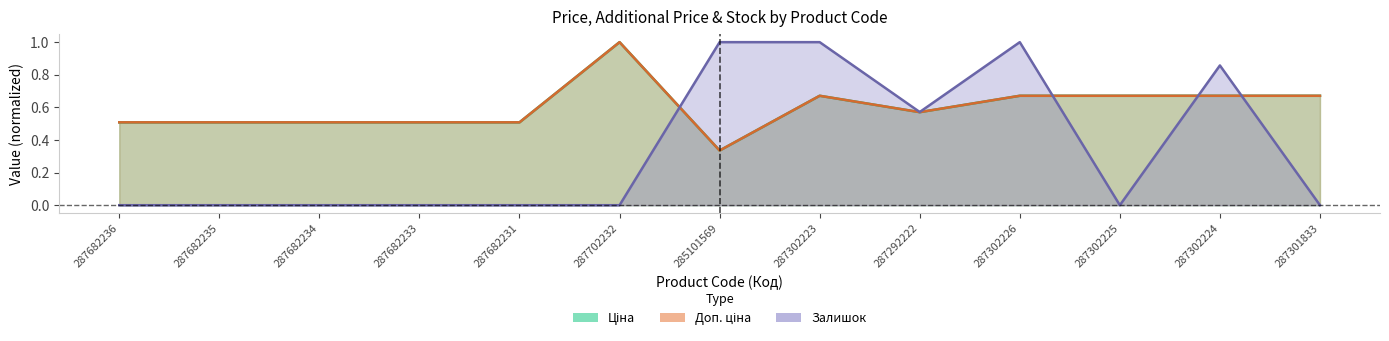

What is the difference between the second highest and second lowest values in the Доп. ціна series?

0.2